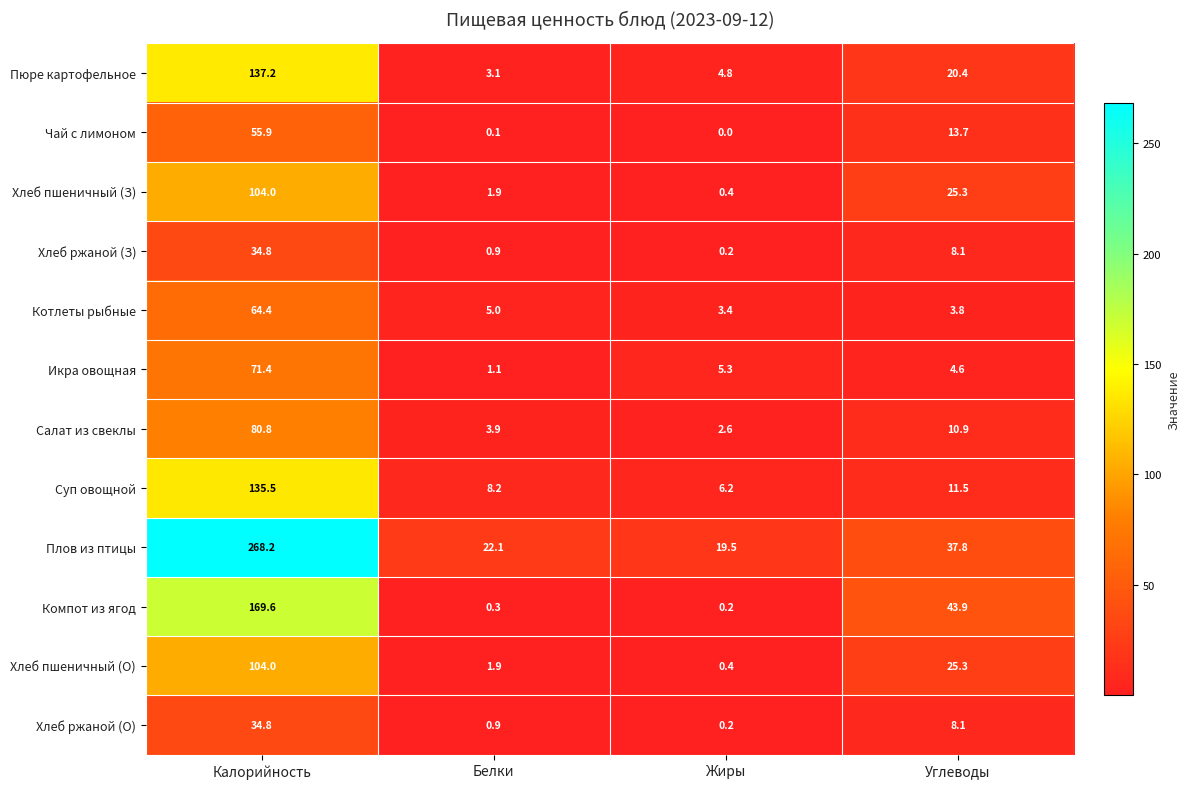

True or false: Хлеб ржаной (О) has a value of 13.9 at Углеводы.

False